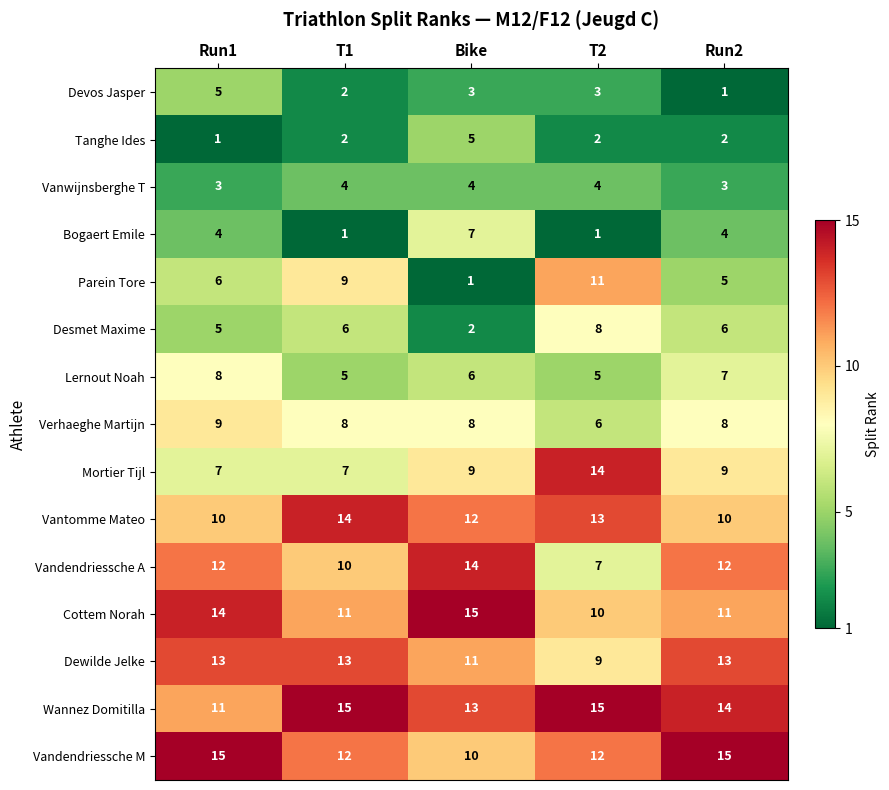

Which category has the highest value in the Lernout Noah series?

Run1